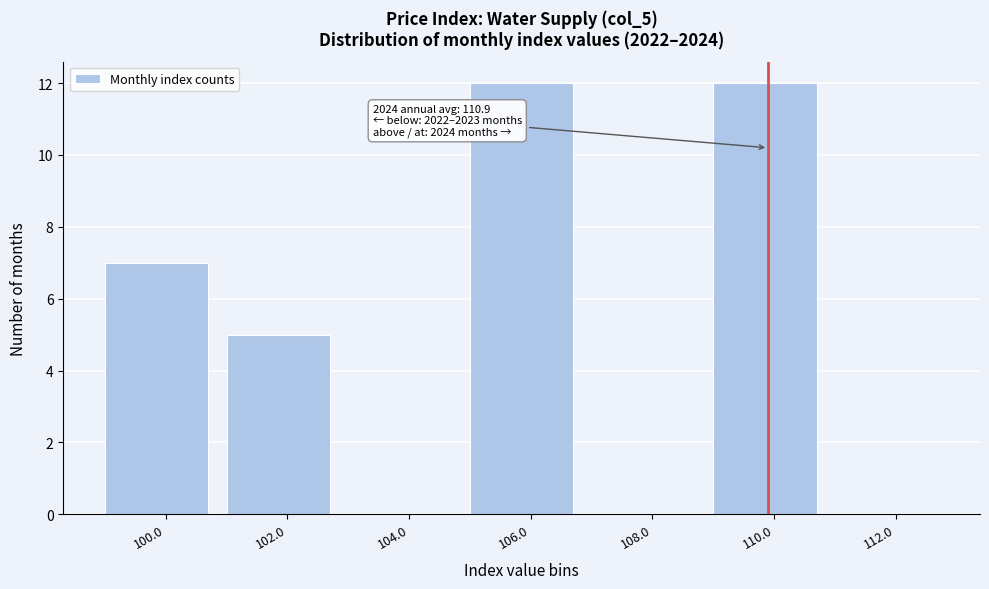

Reading left to right, transcribe all the data shown in this chart.

100.0=7	102.0=5	104.0=0	106.0=12	108.0=0	110.0=12	112.0=0